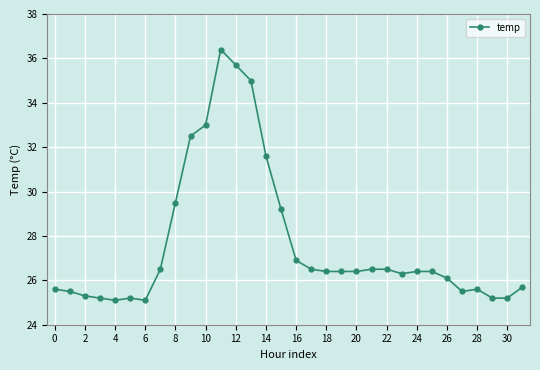

Reading left to right, extract all data points from this chart.

25.6	25.5	25.3	25.2	25.1	25.2	25.1	26.5	29.5	32.5	33.0	36.4	35.7	35.0	31.6	29.2	26.9	26.5	26.4	26.4	26.4	26.5	26.5	26.3	26.4	26.4	26.1	25.5	25.6	25.2	25.2	25.7